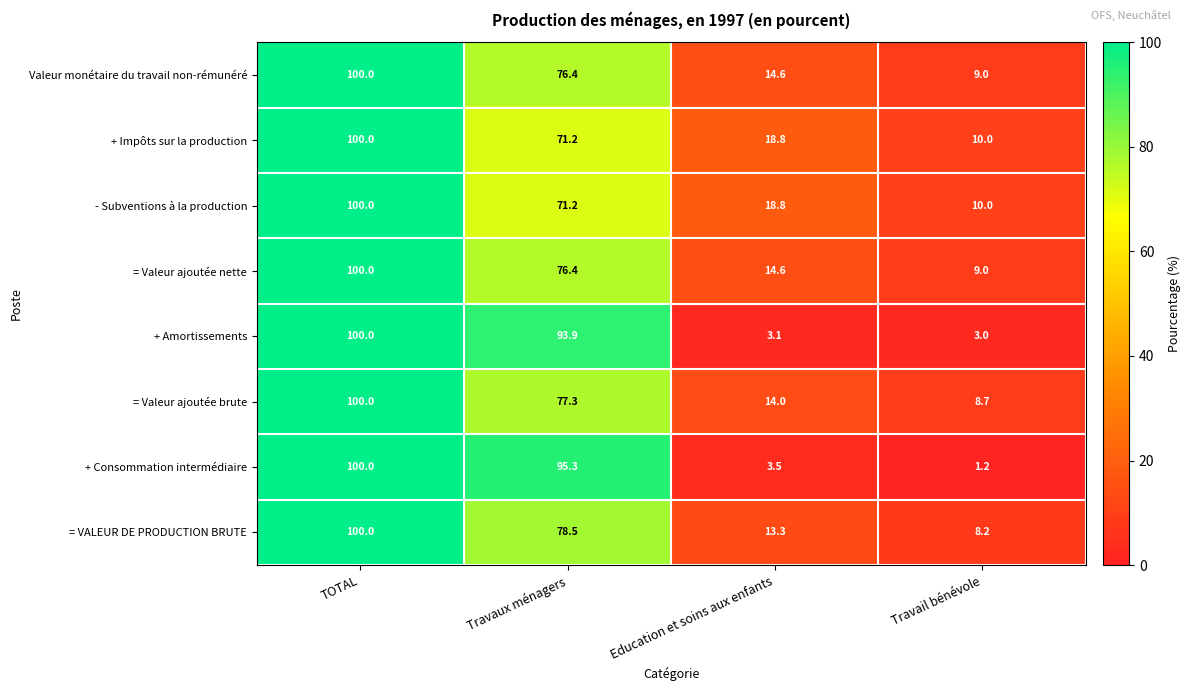

Rank the categories by + Impôts sur la production value from highest to lowest.

TOTAL, Travaux ménagers, Education et soins aux enfants, Travail bénévole